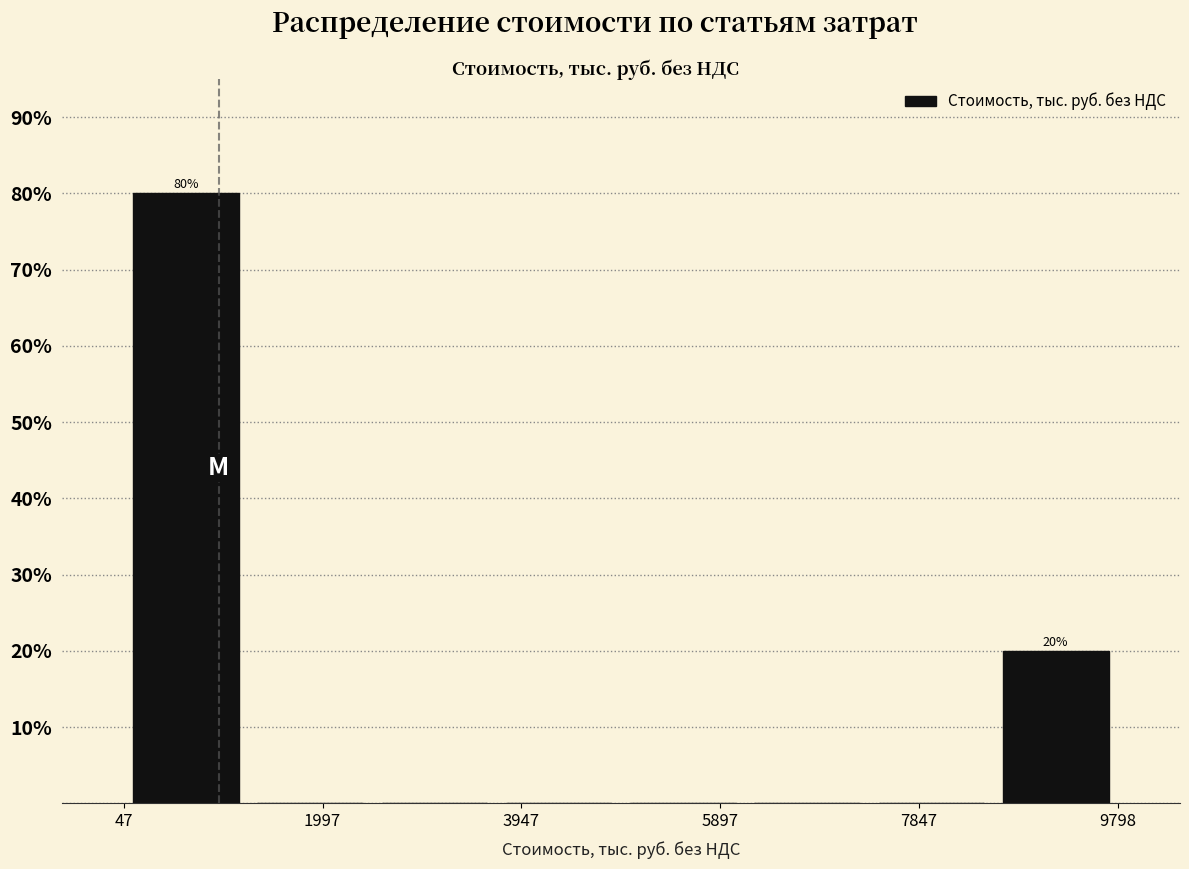

Which range on the x-axis has the tallest bar?

0 to 1200